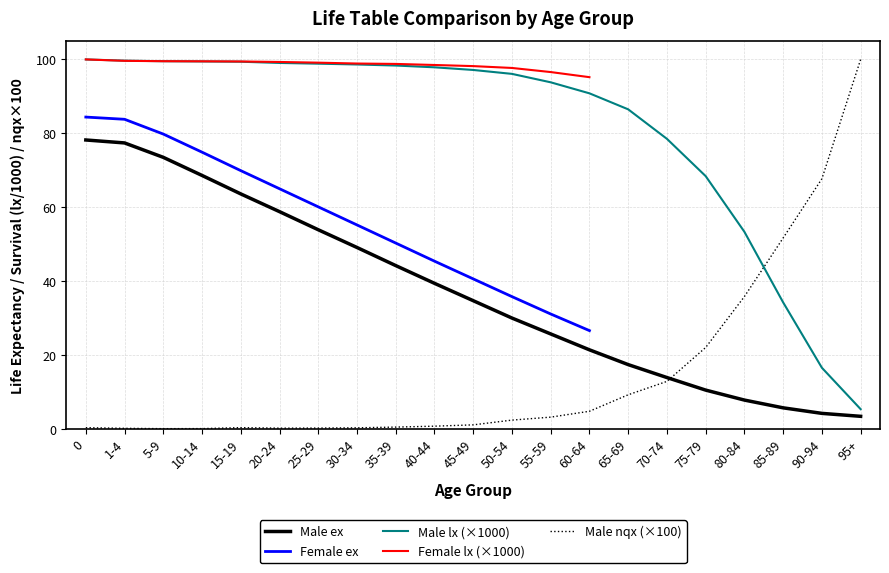

The value of Male ex at 95+ is 5.3. True or false?

False